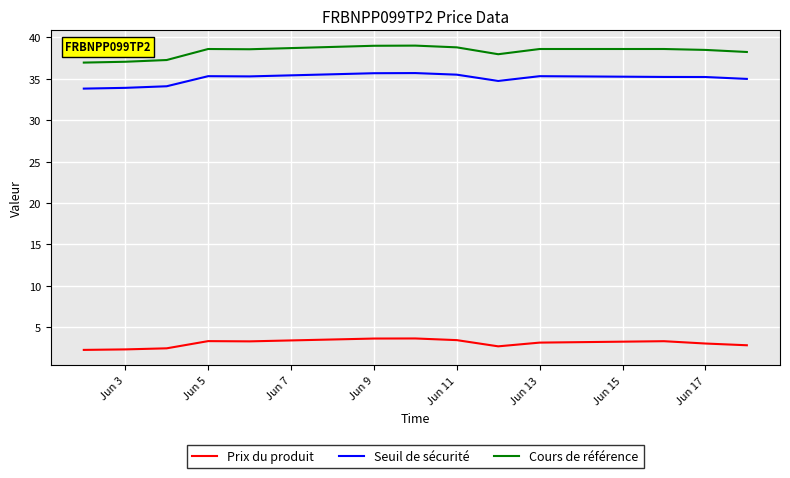

True or false: Cours de référence and Seuil de sécurité intersect in this chart.

False